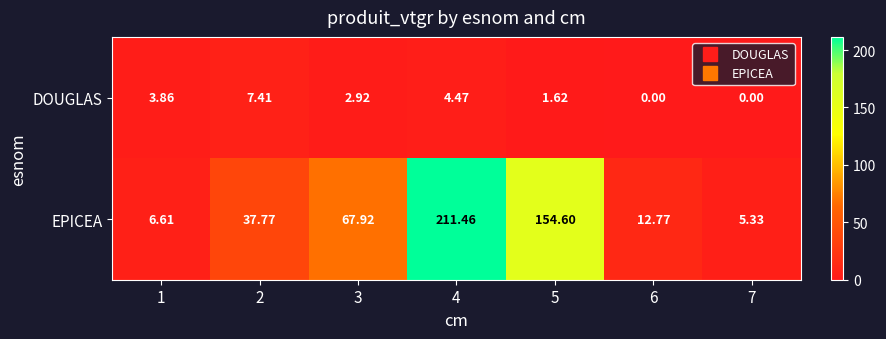

Which series has the largest total across all categories?

EPICEA